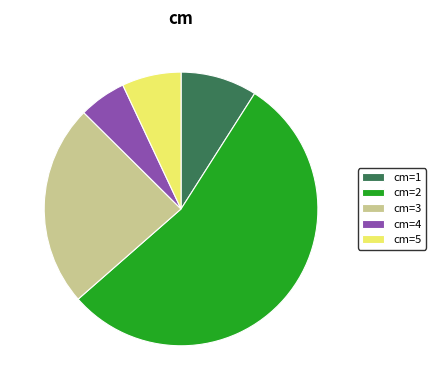

How many slices are in this pie chart?

5